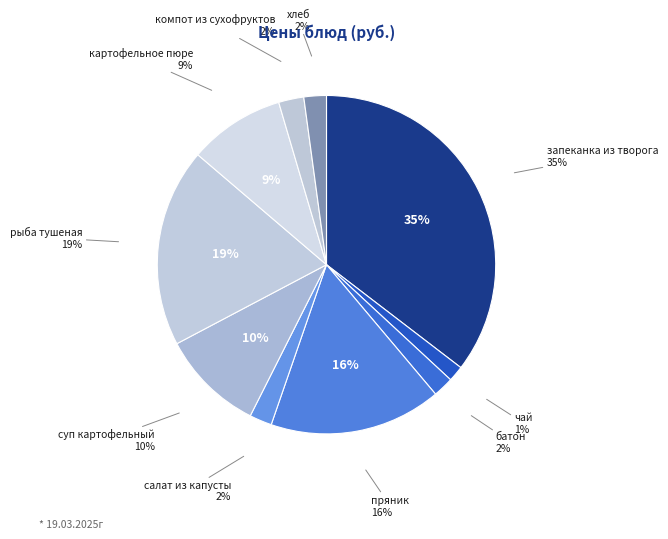

To the nearest percent, what is the average slice percentage?

10%